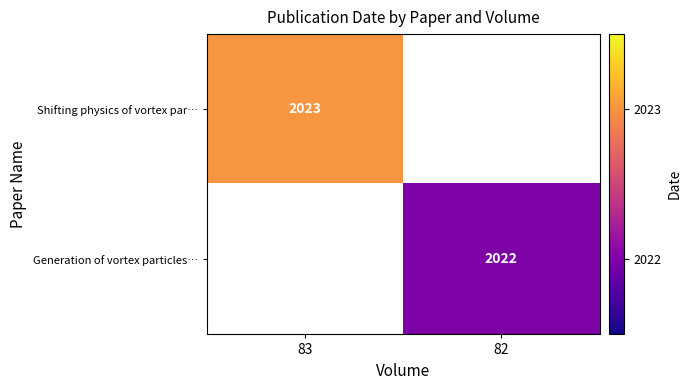

The Shifting physics of vortex par… series shows 2023 at 83. True or false?

True